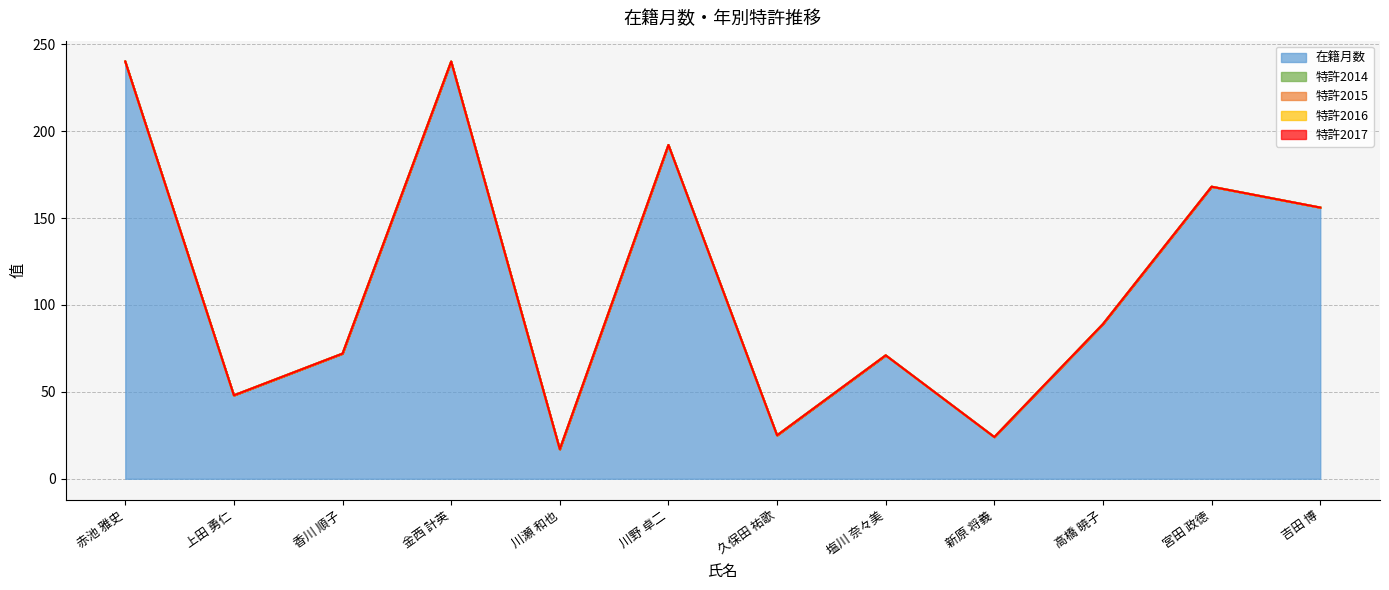

Reading left to right, extract all data points from this chart.

在籍月数: 赤池 雅史=240	上田 勇仁=48	香川 順子=72	金西 計英=240	川瀬 和也=17	川野 卓二=192	久保田 祐歌=25	塩川 奈々美=71	新原 将義=24	高橋 暁子=89	宮田 政徳=168	吉田 博=156
特許2014: 赤池 雅史=0	上田 勇仁=0	香川 順子=0	金西 計英=0	川瀬 和也=0	川野 卓二=0	久保田 祐歌=0	塩川 奈々美=0	新原 将義=0	高橋 暁子=0	宮田 政徳=0	吉田 博=0
特許2015: 赤池 雅史=0	上田 勇仁=0	香川 順子=0	金西 計英=0	川瀬 和也=0	川野 卓二=0	久保田 祐歌=0	塩川 奈々美=0	新原 将義=0	高橋 暁子=0	宮田 政徳=0	吉田 博=0
特許2016: 赤池 雅史=0	上田 勇仁=0	香川 順子=0	金西 計英=0	川瀬 和也=0	川野 卓二=0	久保田 祐歌=0	塩川 奈々美=0	新原 将義=0	高橋 暁子=0	宮田 政徳=0	吉田 博=0
特許2017: 赤池 雅史=0	上田 勇仁=0	香川 順子=0	金西 計英=0	川瀬 和也=0	川野 卓二=0	久保田 祐歌=0	塩川 奈々美=0	新原 将義=0	高橋 暁子=0	宮田 政徳=0	吉田 博=0